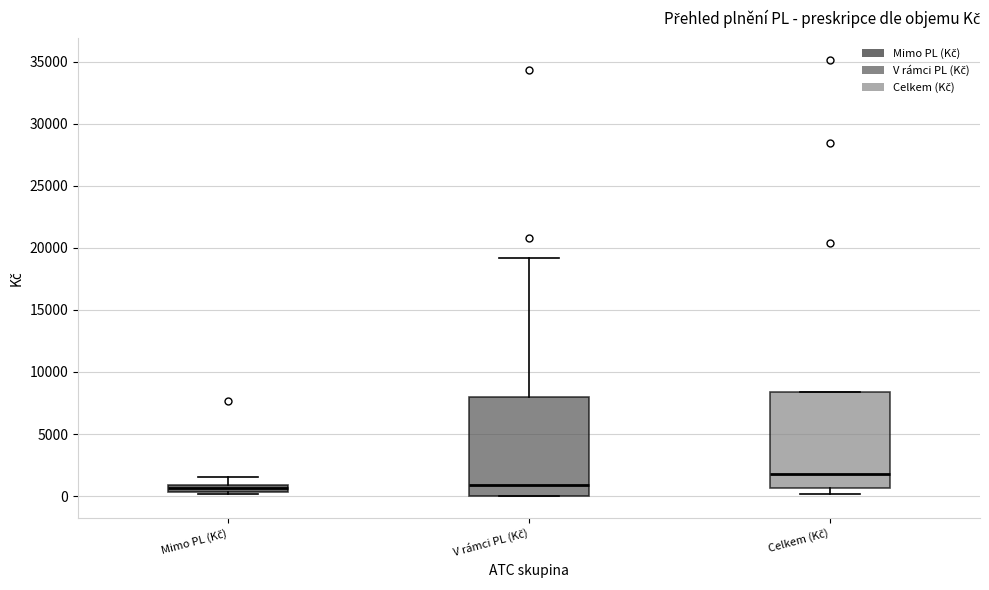

Where does the upper whisker of the box for V rámci PL (Kč) end on the y-axis? The values are not printed on the chart, so give them approximately, as read against the axis.

19000